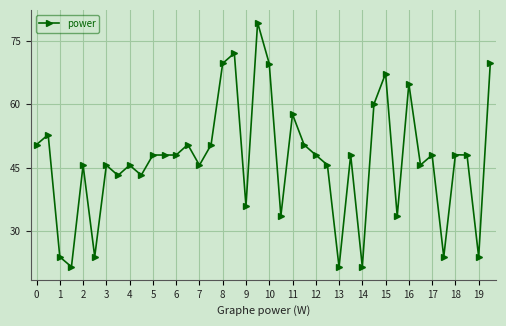

True or false: the data has more than 0 interior local peaks.

True